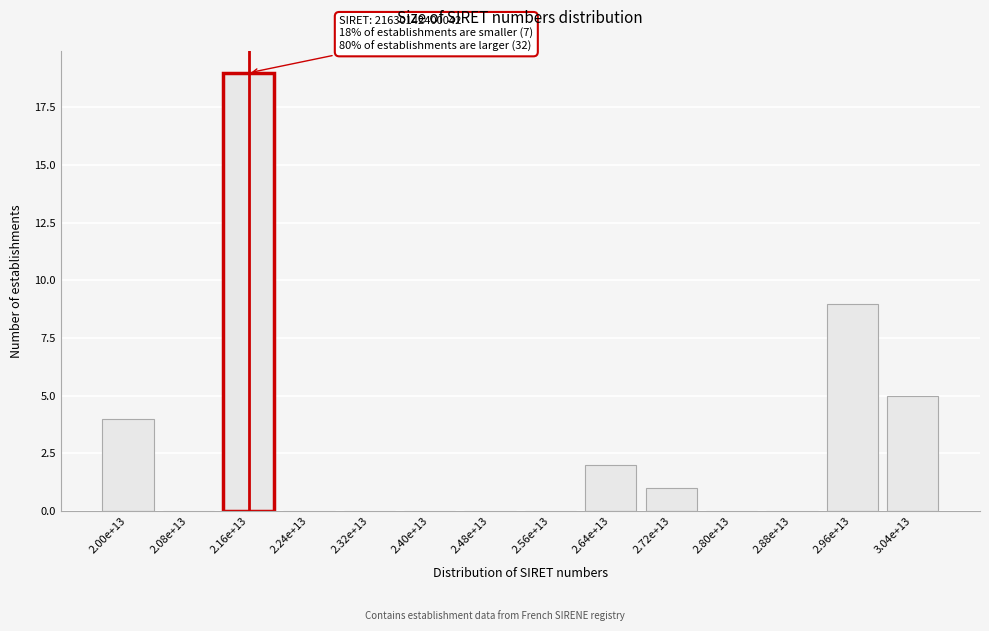

Reading left to right, what are all the values shown in this chart?

2.00e+13=4	2.08e+13=0	2.16e+13=19	2.24e+13=0	2.32e+13=0	2.40e+13=0	2.48e+13=0	2.56e+13=0	2.64e+13=2	2.72e+13=1	2.80e+13=0	2.88e+13=0	2.96e+13=9	3.04e+13=5